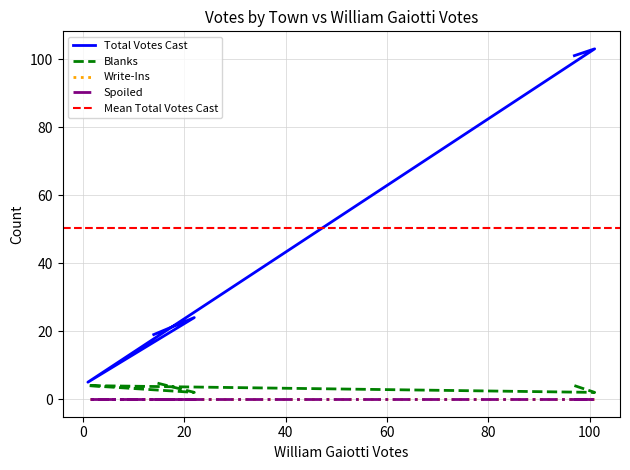

True or false: Total Votes Cast and Blanks cross at least once.

False